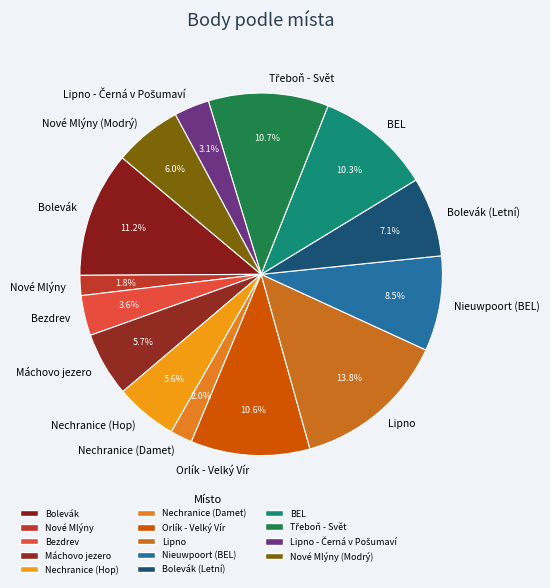

How much of the chart is everything except Bolevák (Letní)?

92.9%